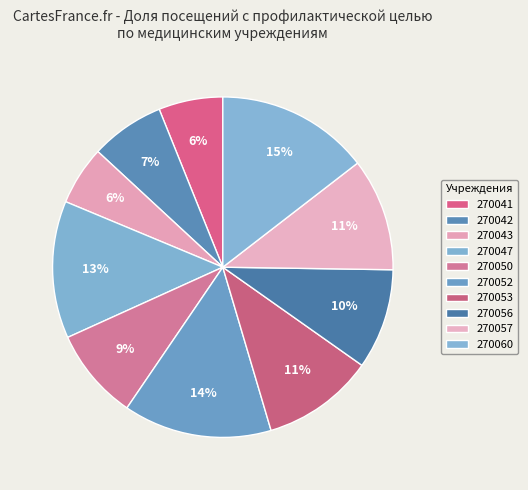

Rank the categories by value from highest to lowest.

270060, 270052, 270047, 270057, 270053, 270056, 270050, 270042, 270041, 270043